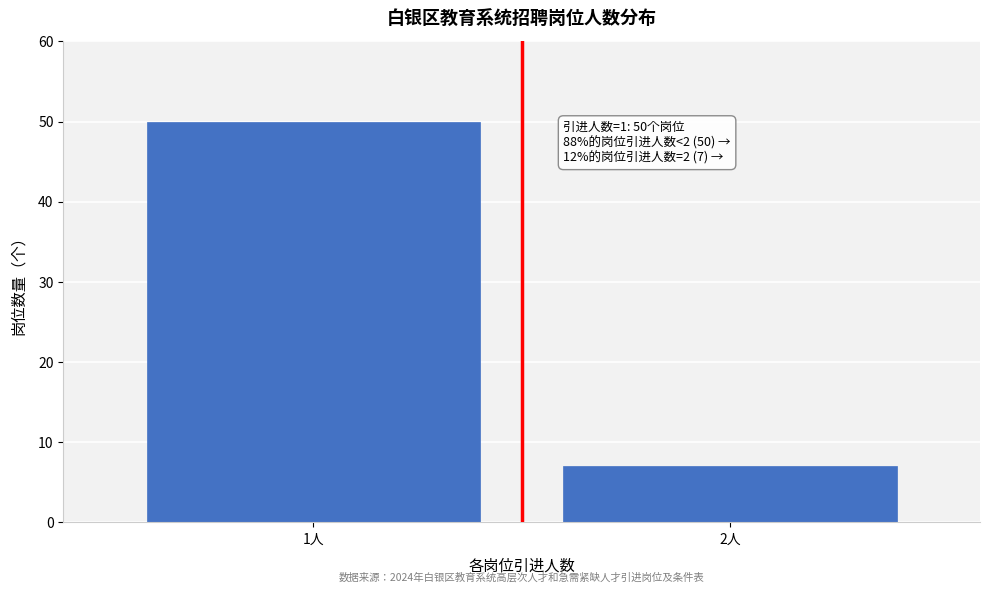

Reading right to left, list all the values displayed in this chart.

2人=7	1人=50